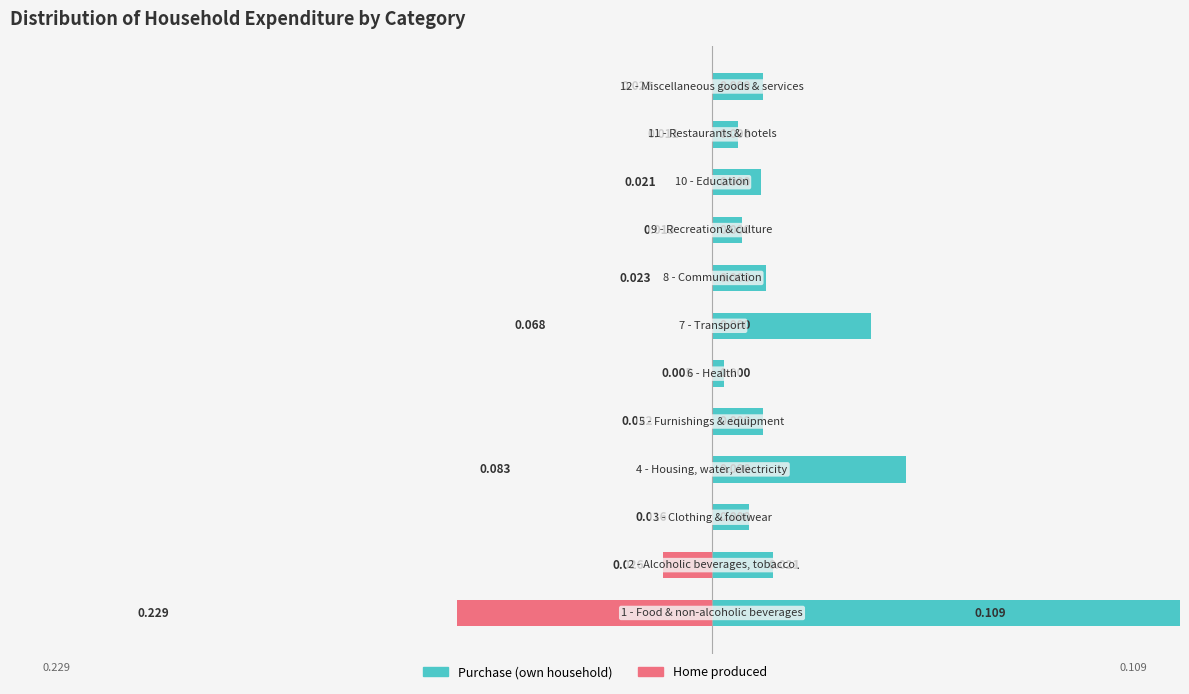

Which series changed the most between 0 and 11?

Purchase (own household)